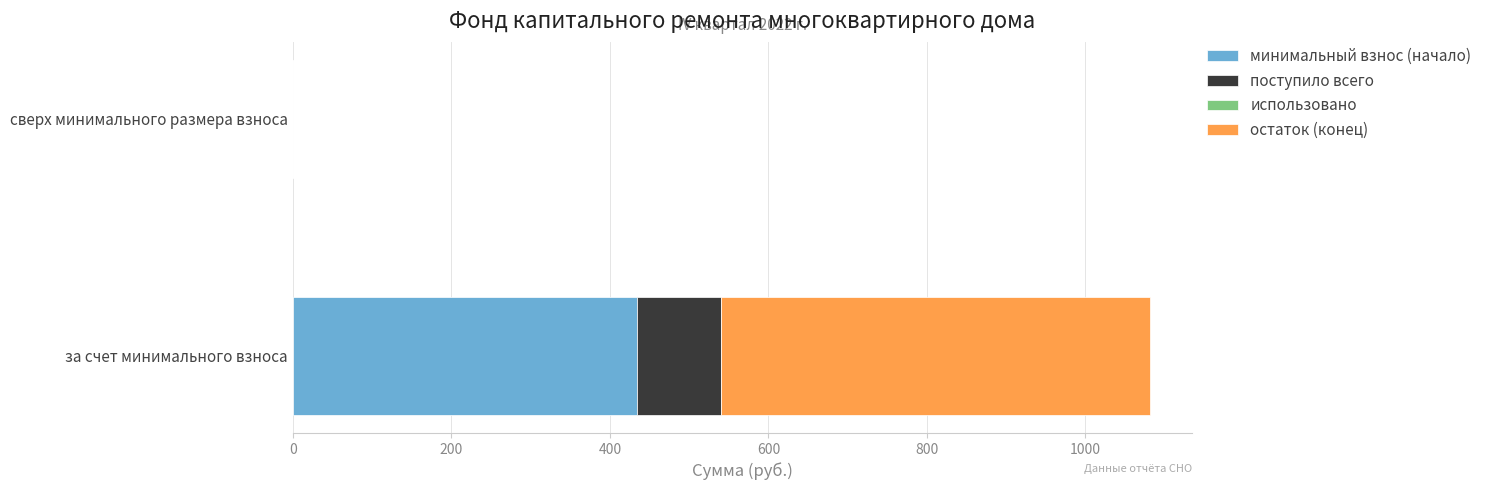

What is the sum of the минимальный взнос (начало) values at сверх минимального размера взноса and за счет минимального взноса?

433.9